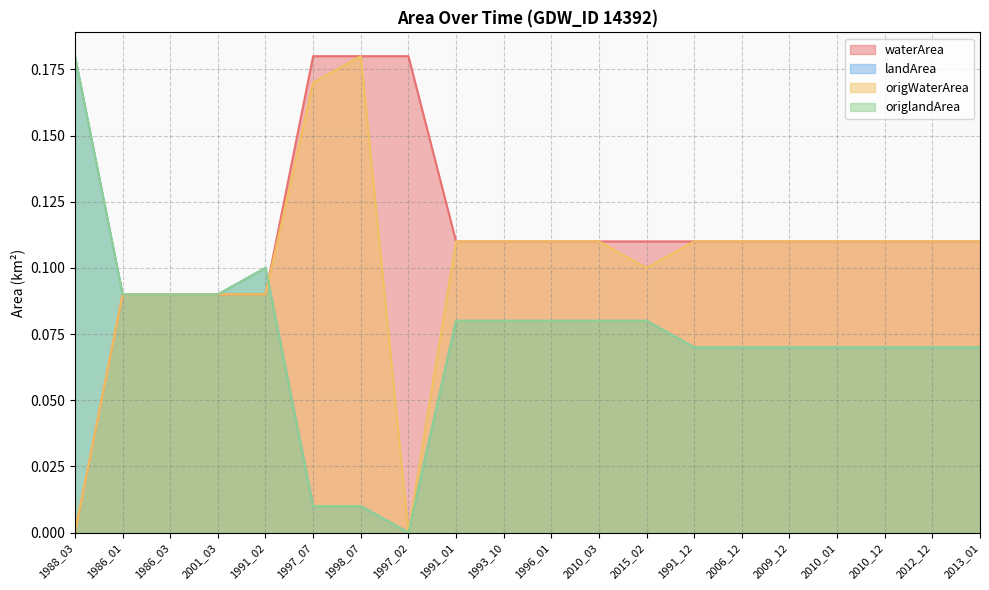

Where is the first local maximum for origlandArea?

1991_02